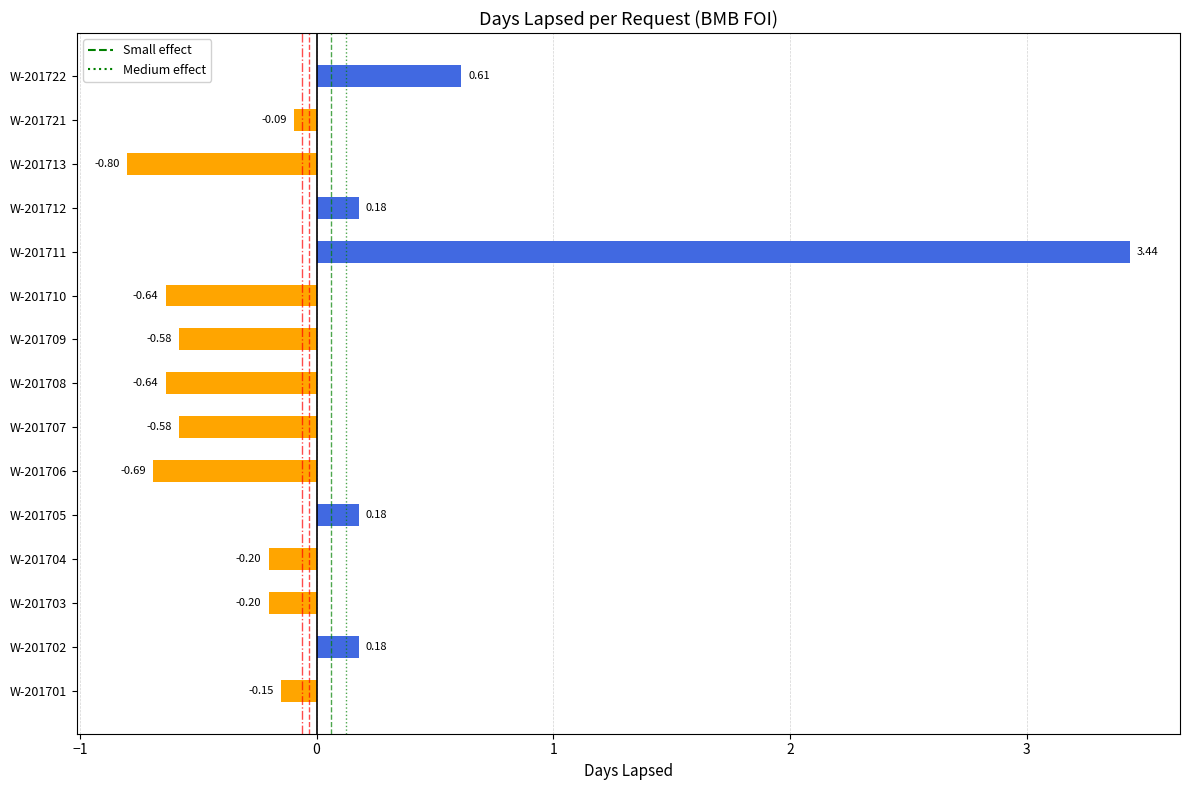

Between W-201713 and W-201706, which is larger?

W-201706